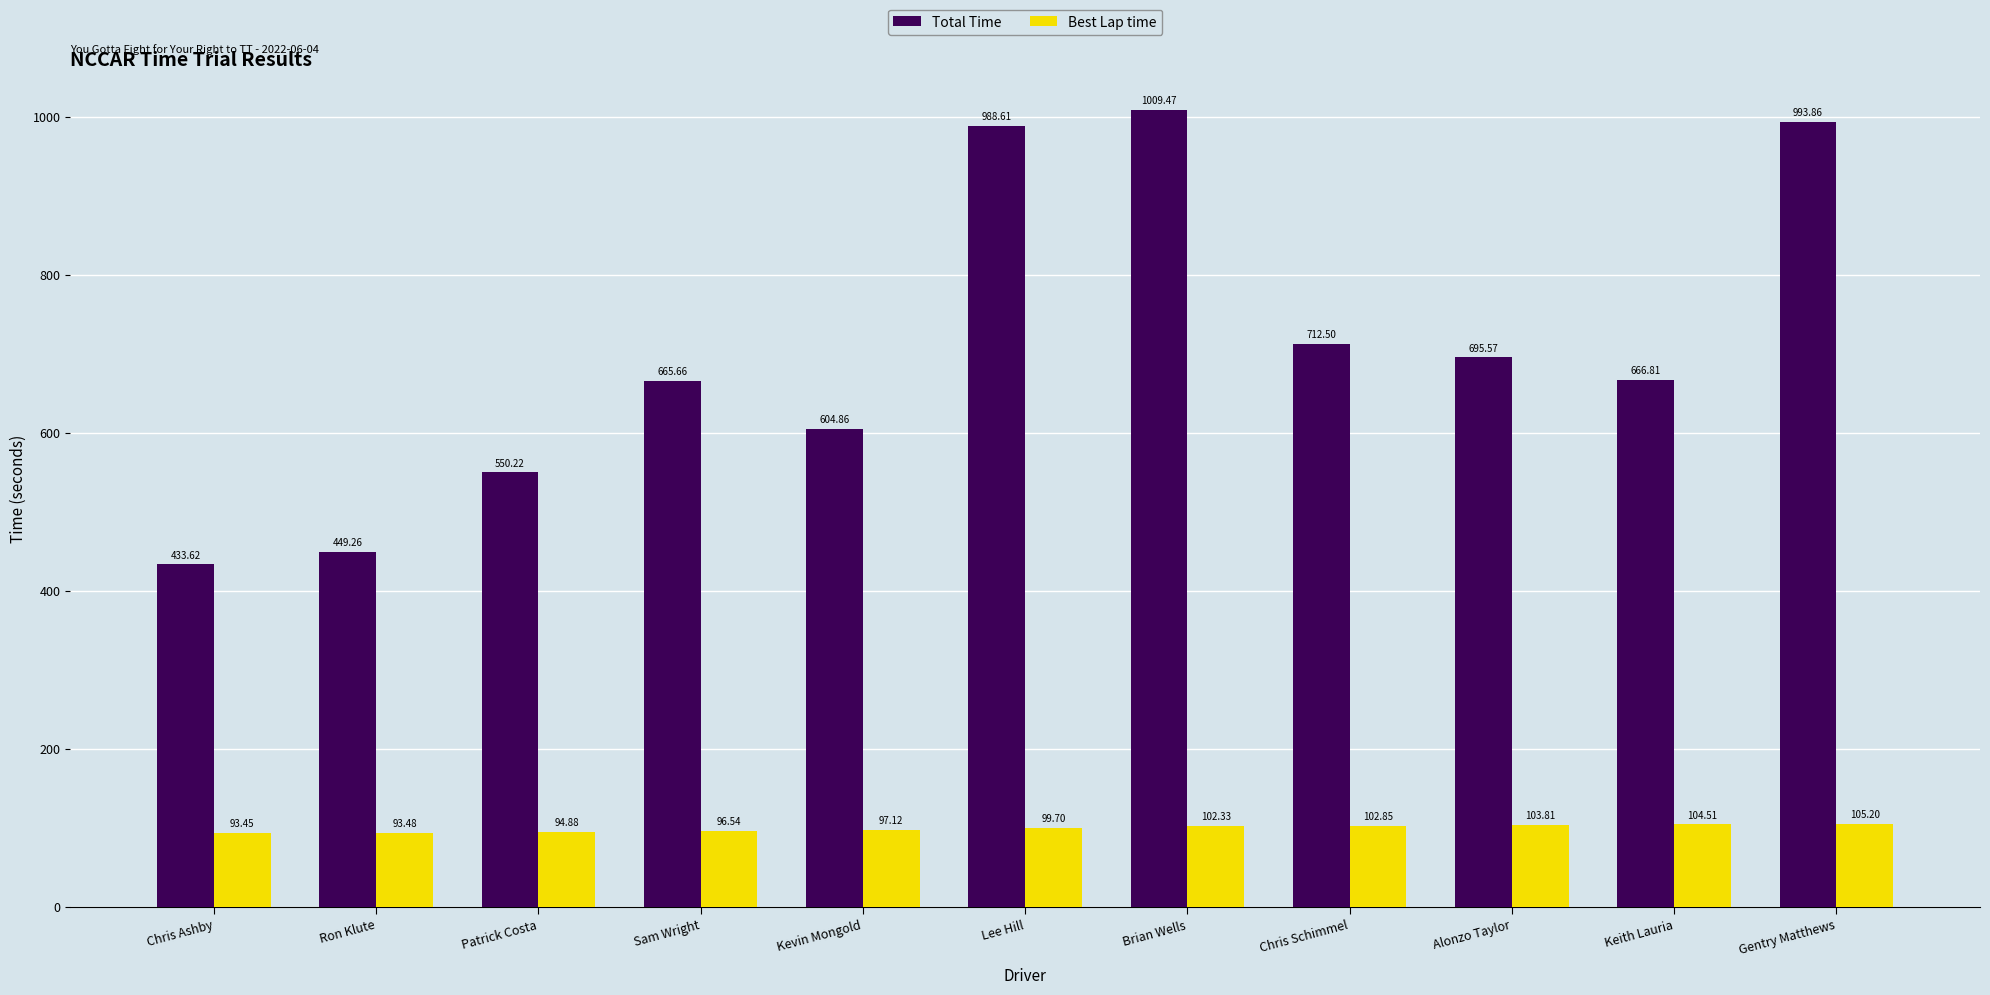

Does the chart contain stacked bars?

No